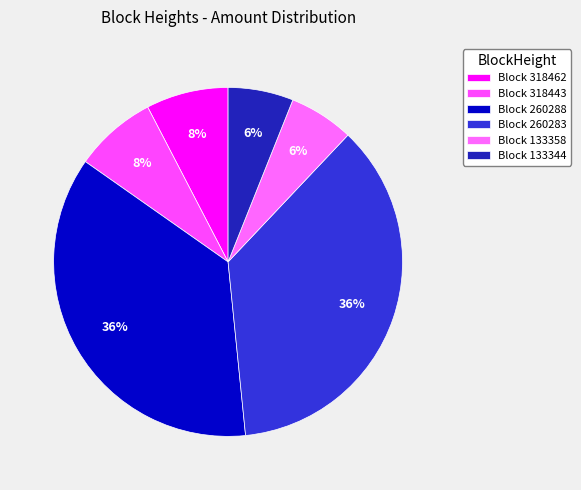

How many segments does this pie chart have?

6